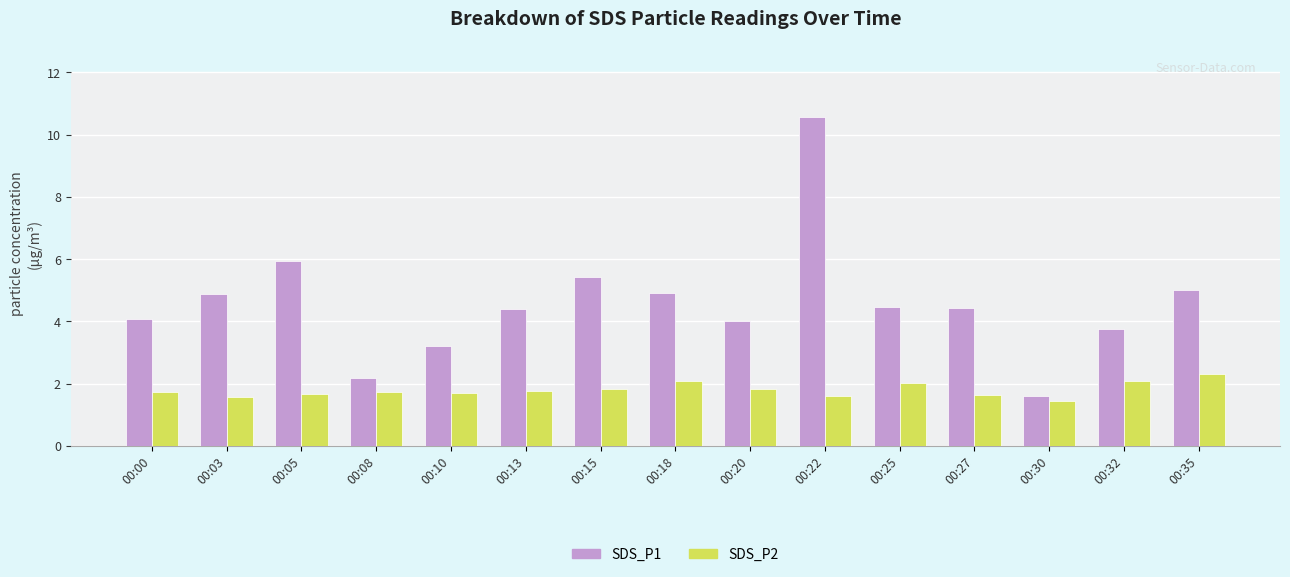

List the series in order of their overall mean, highest first.

SDS_P1, SDS_P2